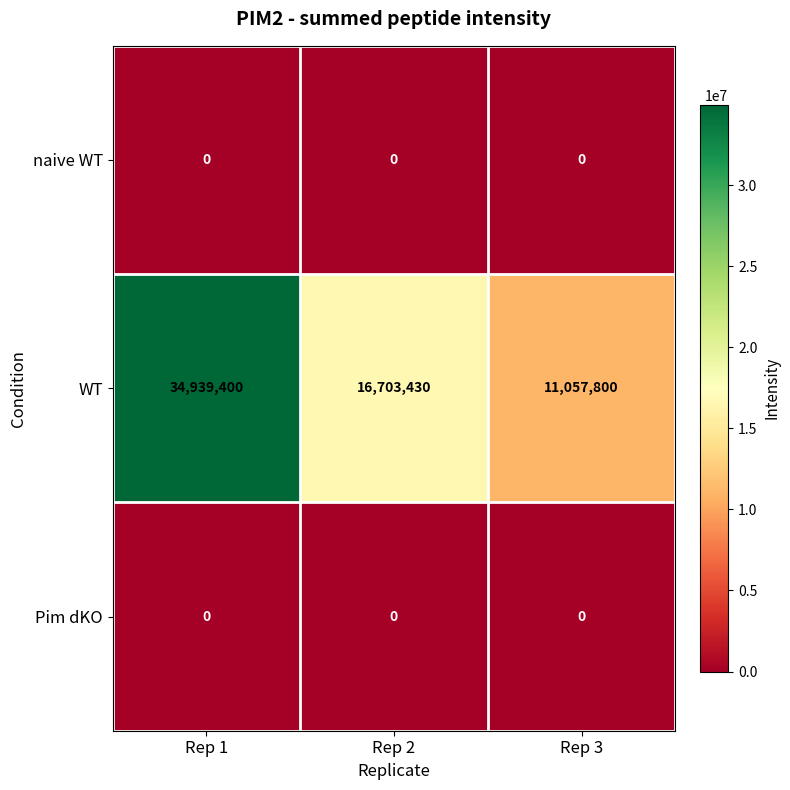

What is the total value across all series at Rep 3?

11057800